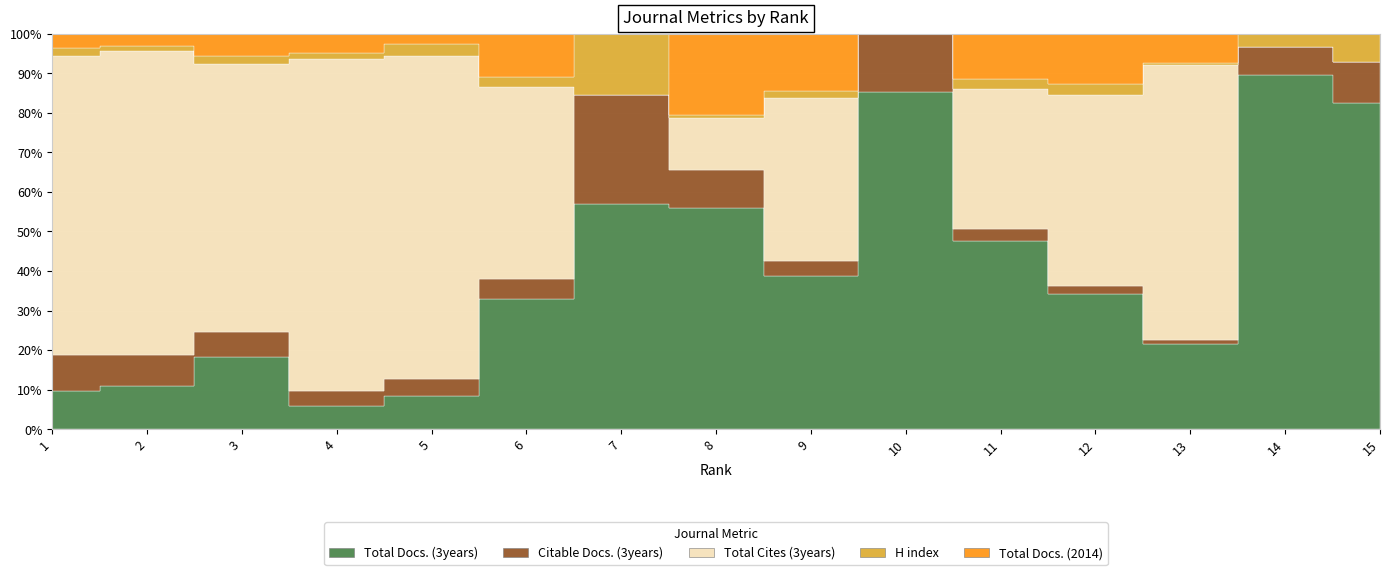

What is the difference between the second highest and minimum values in the Total Docs. (3years) series?

437